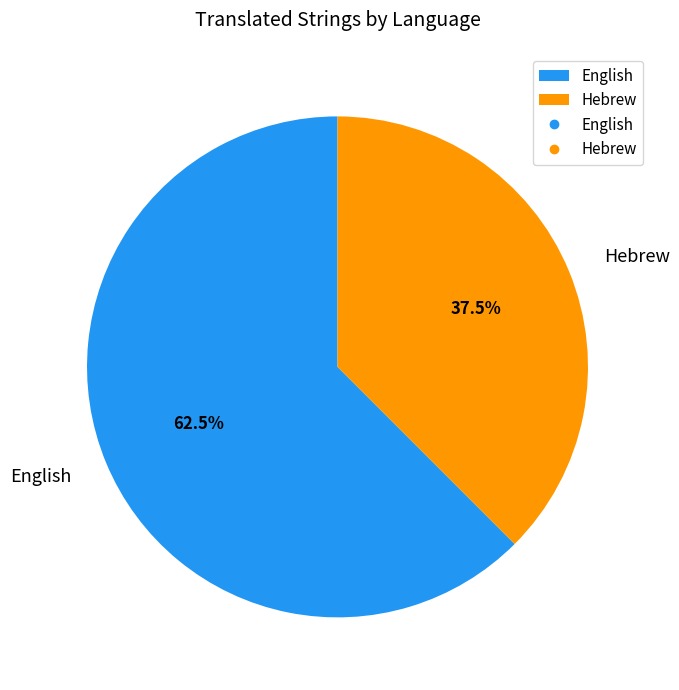

Which slice represents more than half of the pie?

English